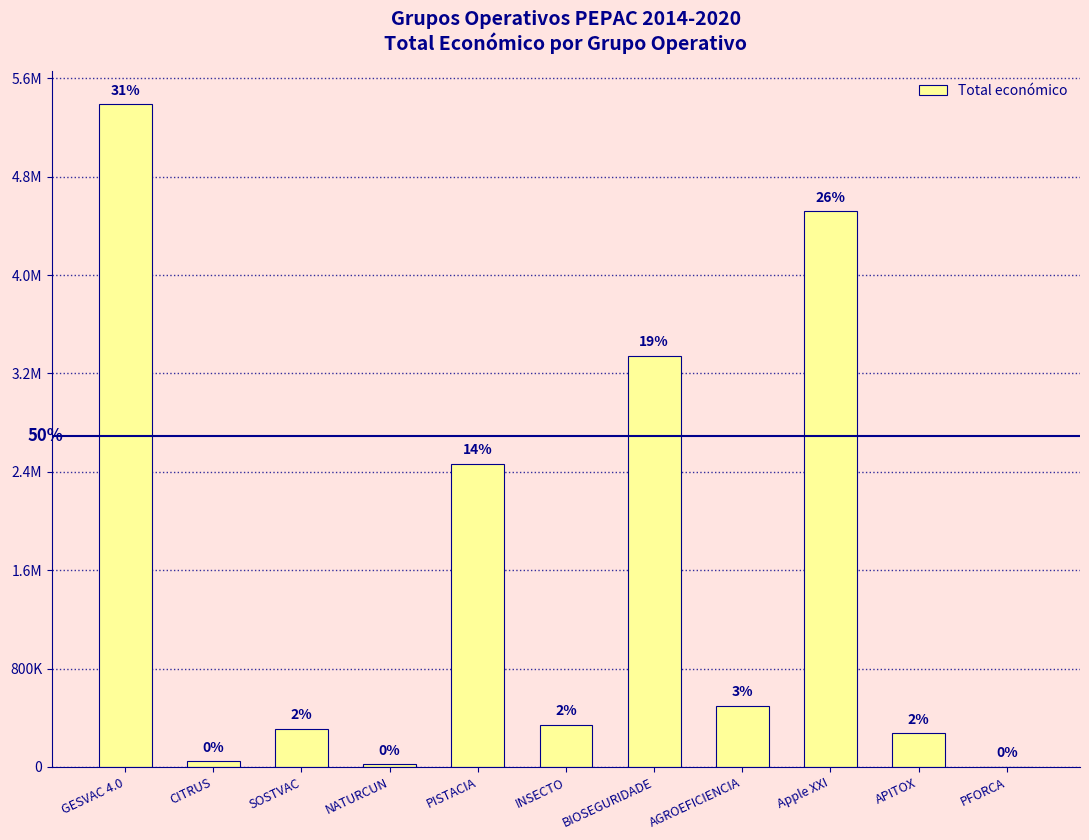

Are the bars horizontal?

No